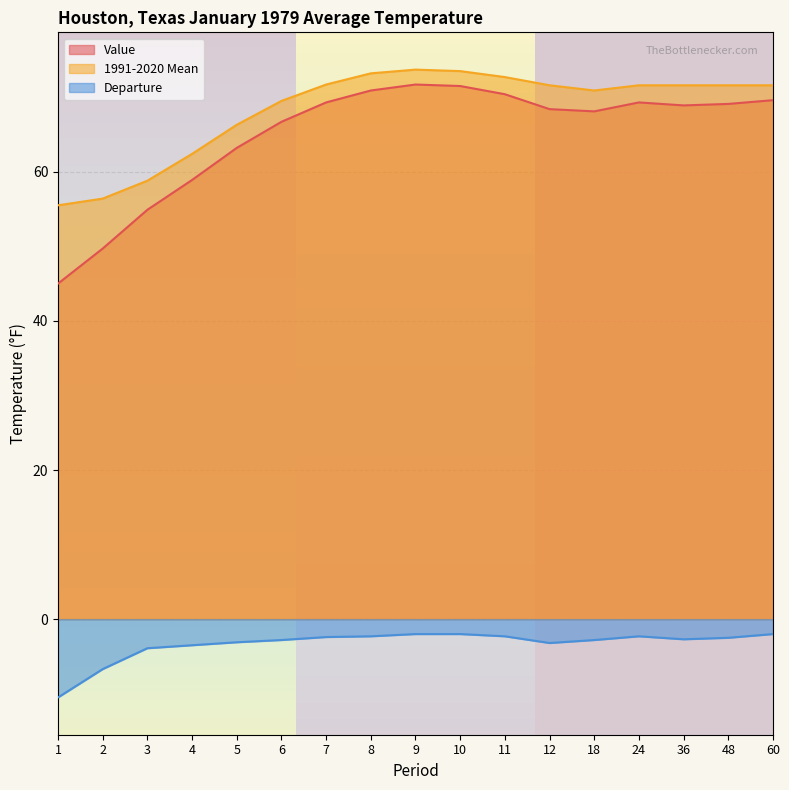

True or false: Value has more than 1 interior local peaks.

True